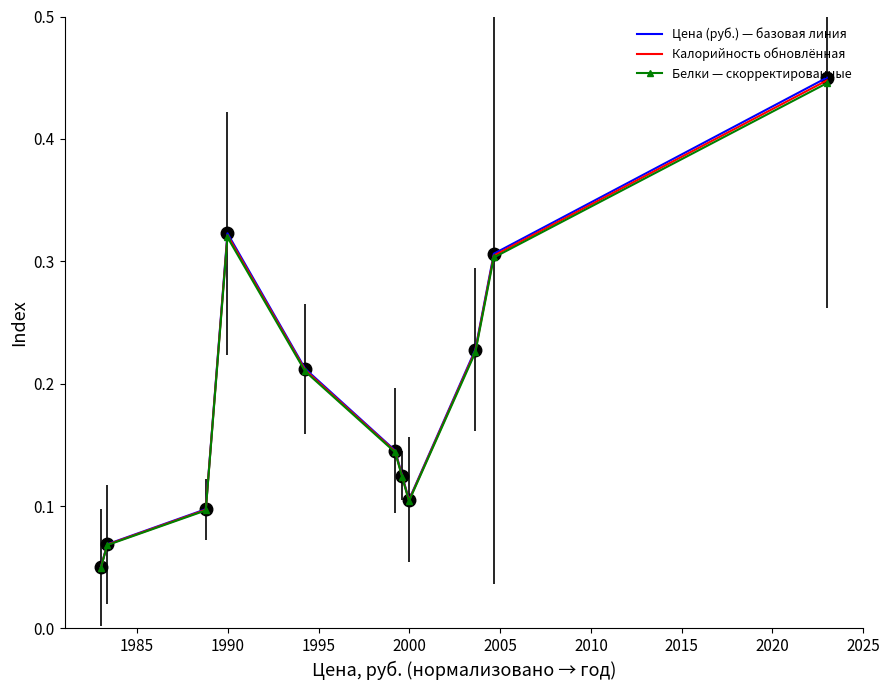

Which series has the widest spread of values?

Цена (руб.) — базовая линия